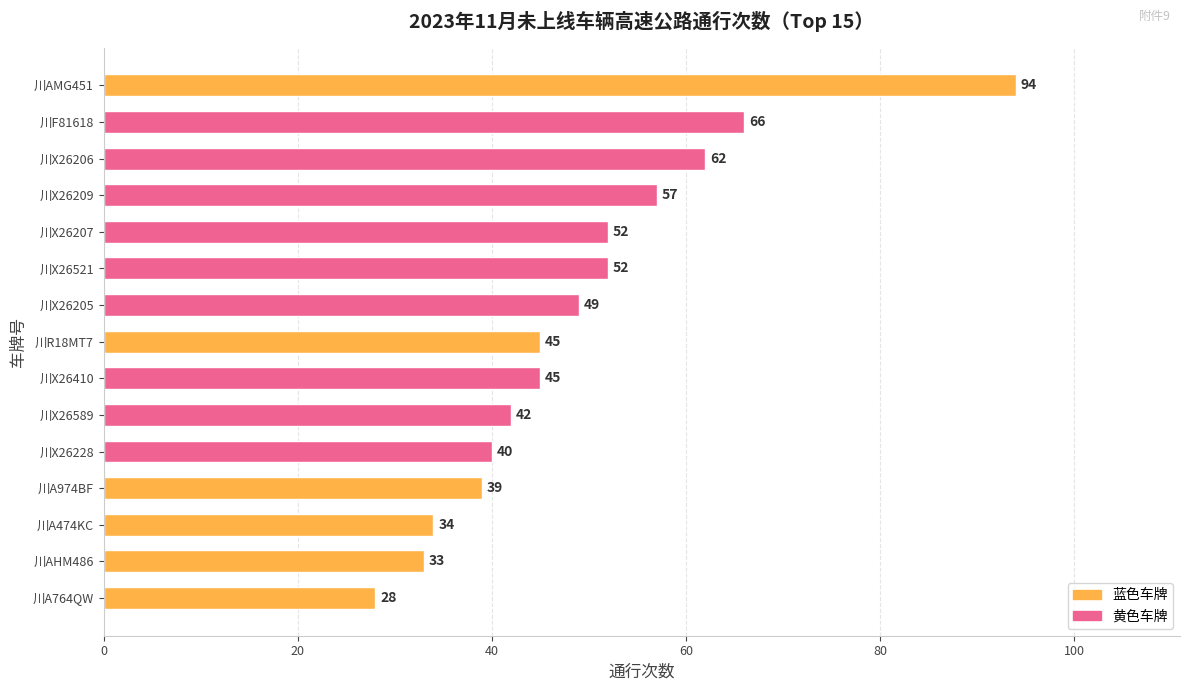

Reading bottom to top, what are all the values shown in this chart?

28	33	34	39	40	42	45	45	49	52	52	57	62	66	94